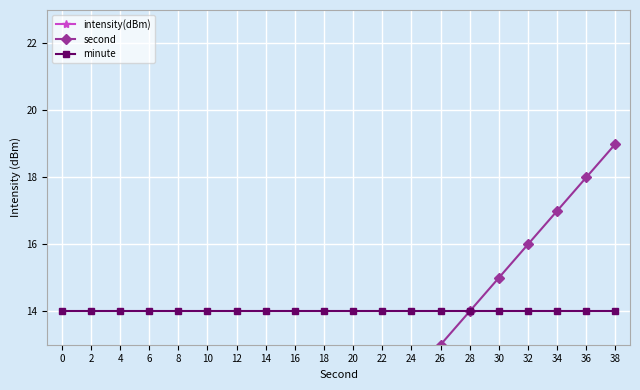

True or false: second and minute cross at least once.

False